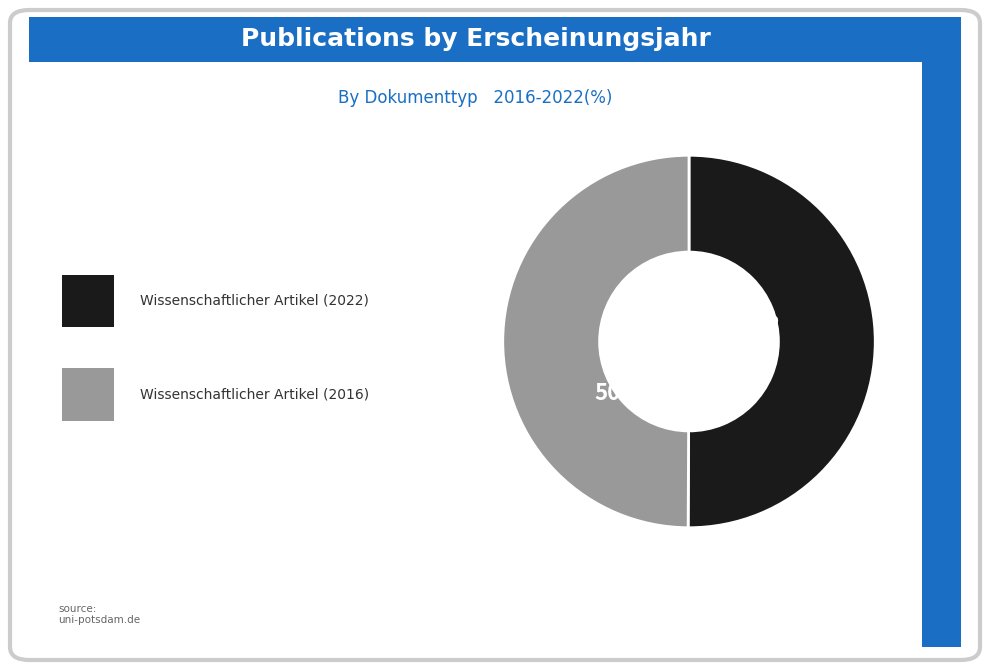

To the nearest percent, what is the average slice percentage?

50%